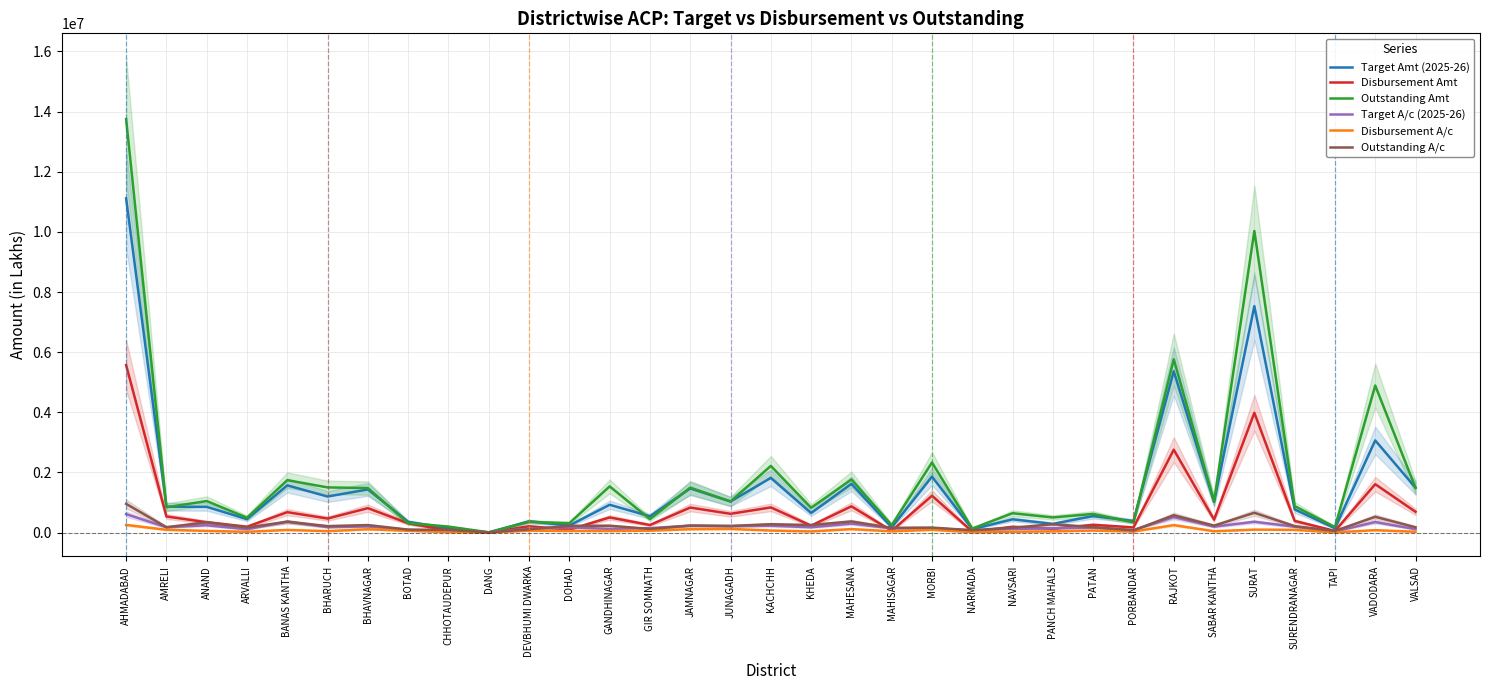

Where is Disbursement Amt nearest to the value 2786004?

RAJKOT